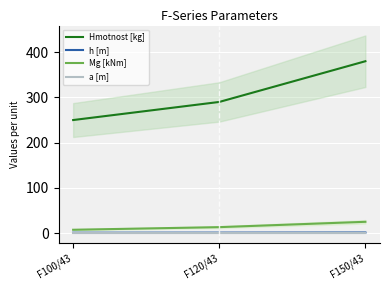

Which series has the widest spread of values?

Hmotnost [kg]